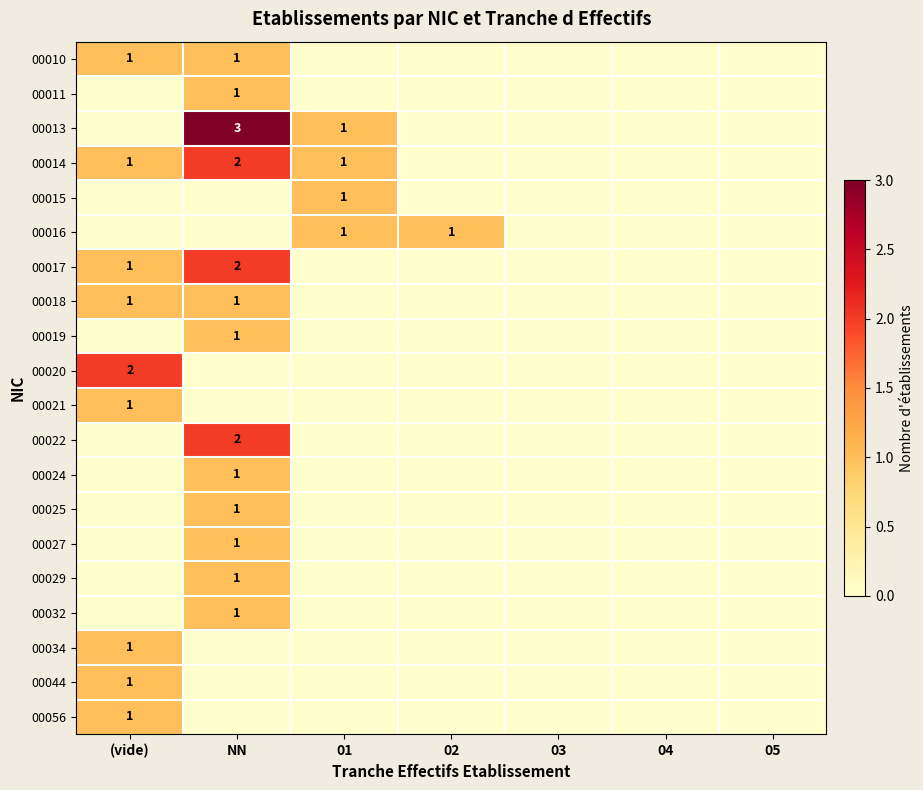

True or false: 00044 has a value of 1 at (vide).

True